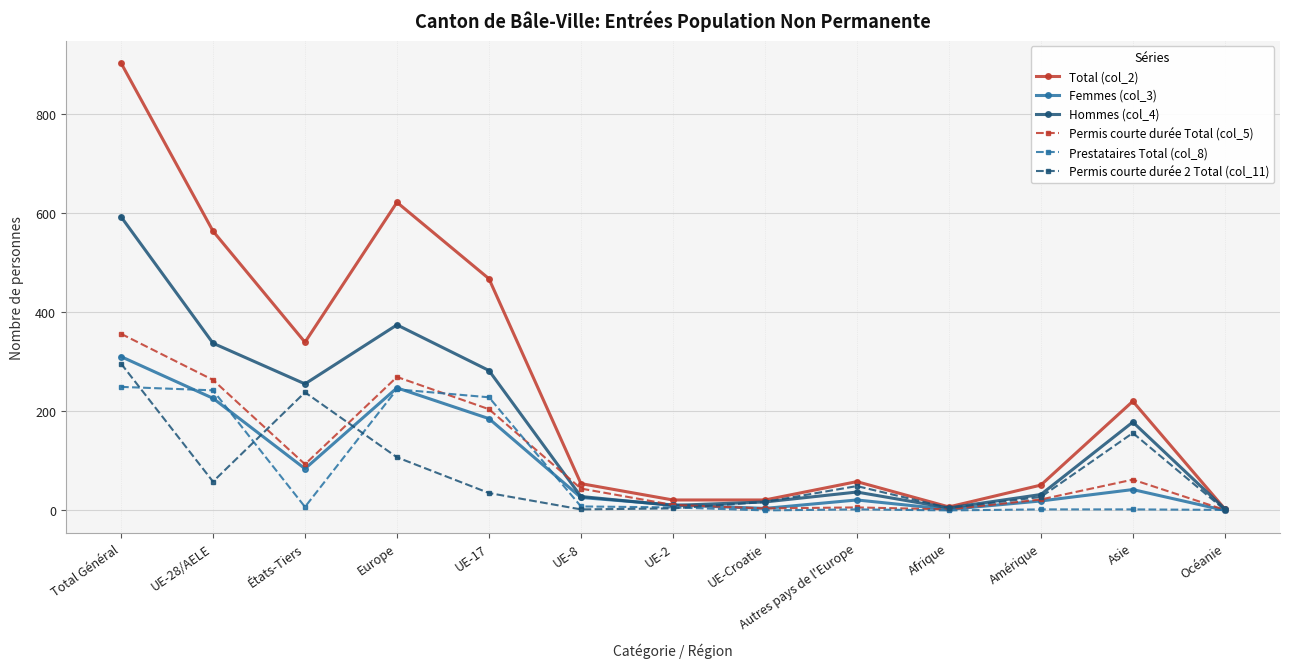

Count the number of data series in this chart.

6